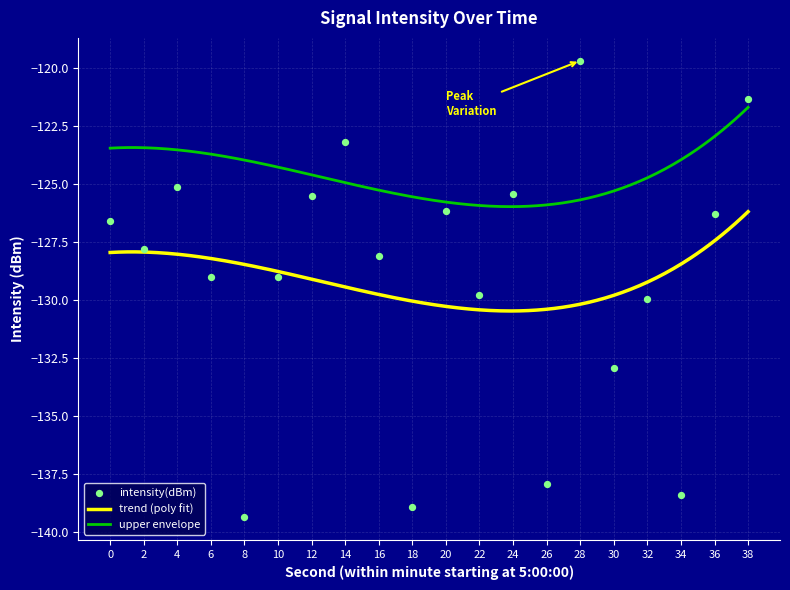

Between 28 and 34, which is larger?

28